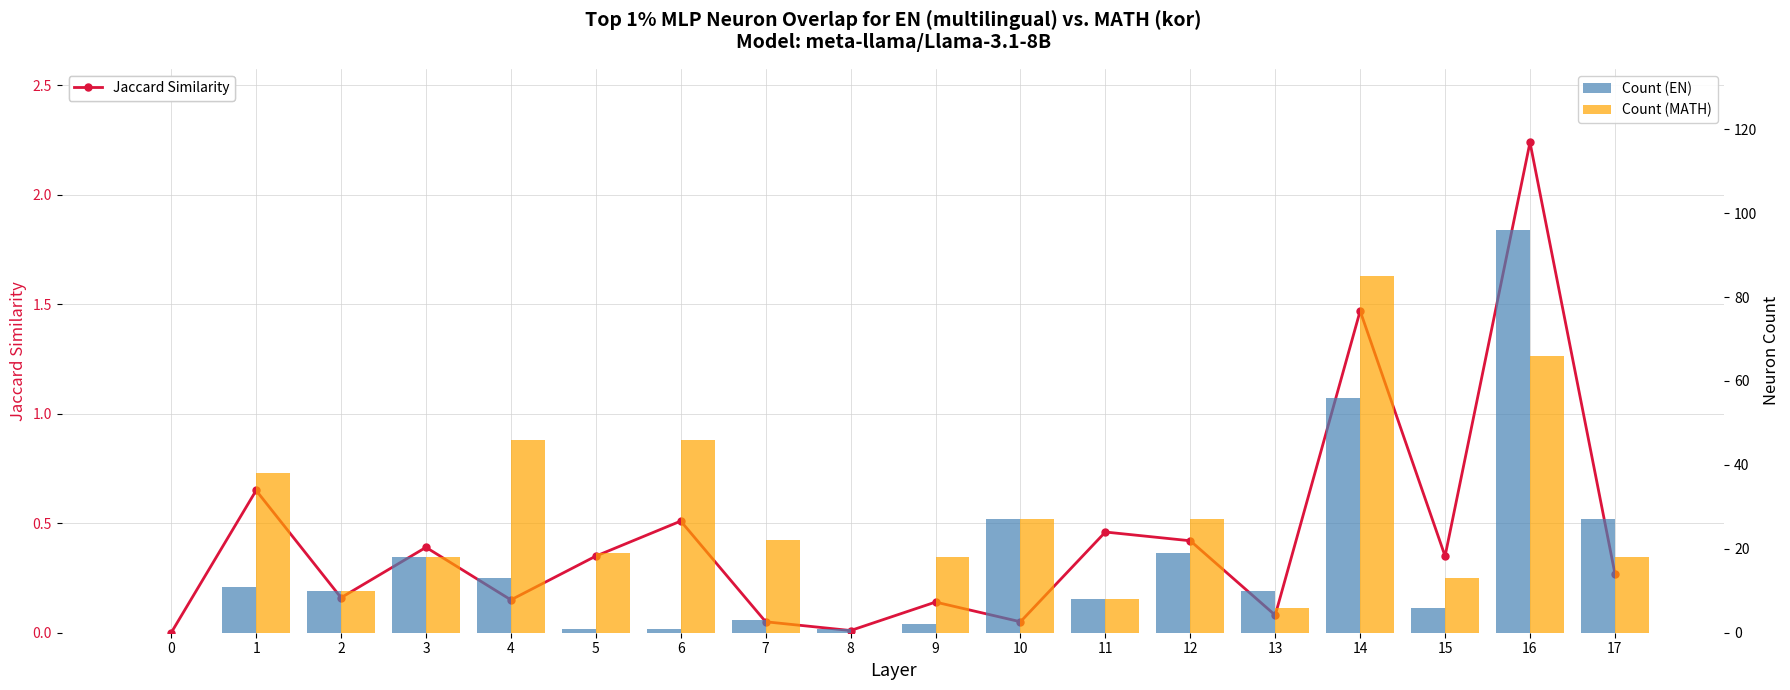

Rank the series at 0 from lowest to highest value.

Jaccard Similarity, Count (EN), Count (MATH)